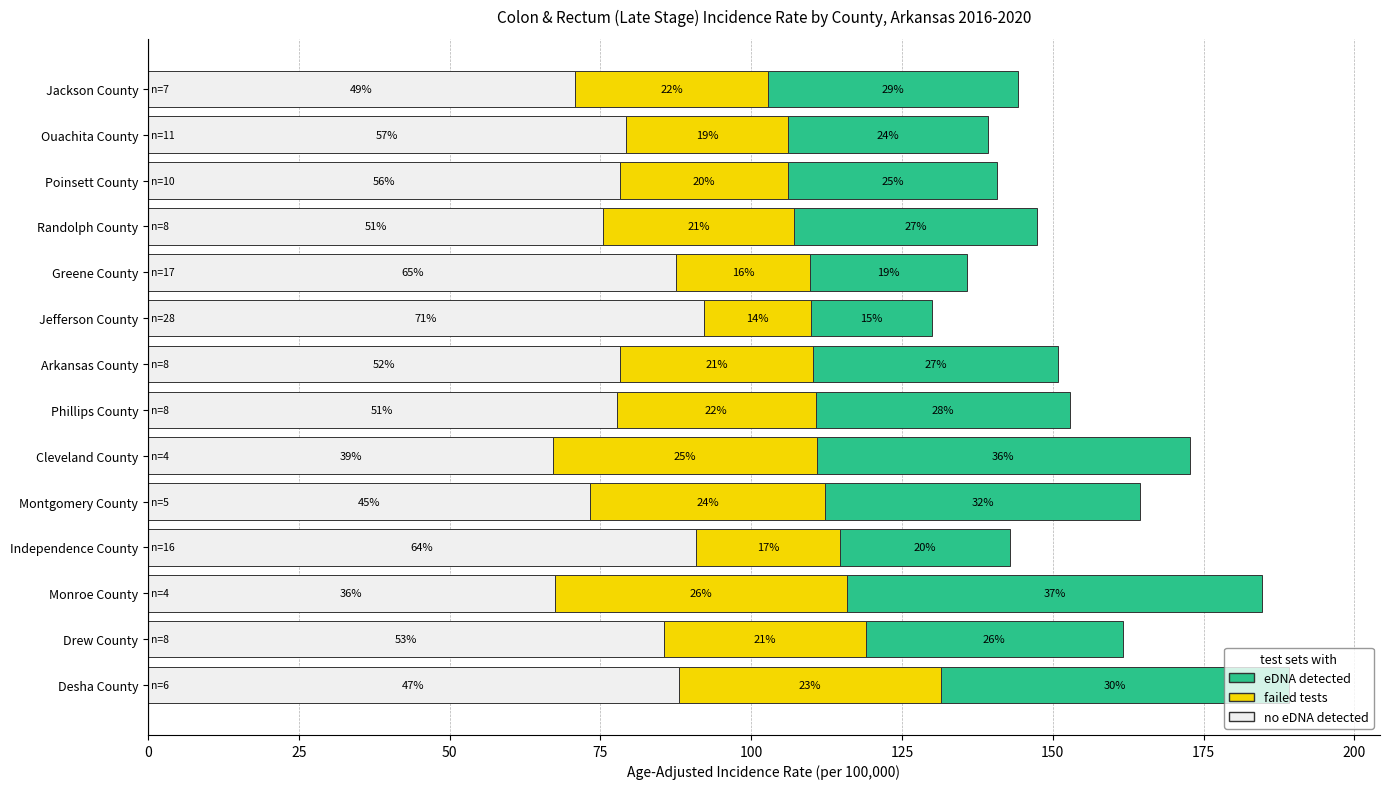

Reading left to right, transcribe all the data shown in this chart.

no eDNA detected: 88.0	85.5	67.4	90.8	73.3	67.2	77.7	78.3	92.2	87.6	75.5	78.2	79.3	70.8
failed tests: 43.5	33.5	48.4	23.9	39.0	43.7	33.0	32.0	17.7	22.1	31.6	27.9	26.8	32.0
eDNA detected: 57.6	42.6	68.9	28.2	52.2	61.8	42.2	40.6	20.1	26.0	40.3	34.7	33.1	41.5